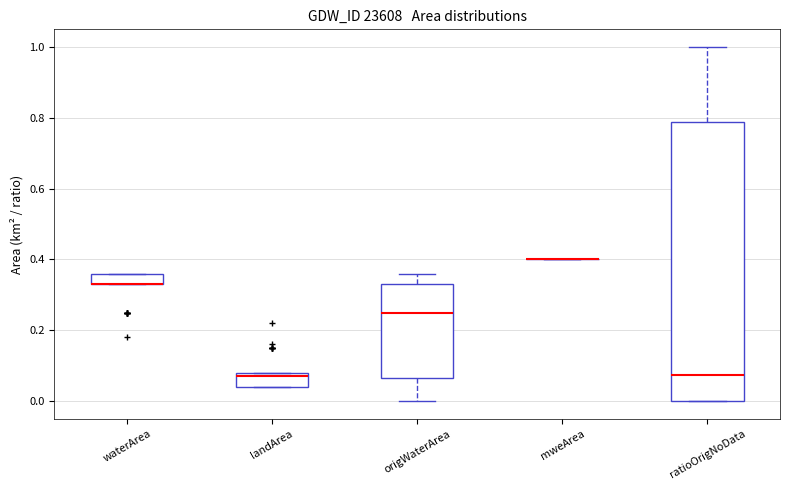

Where is the lower edge of the box for waterArea on the y-axis? The values are not printed on the chart, so give them approximately, as read against the axis.

0.34